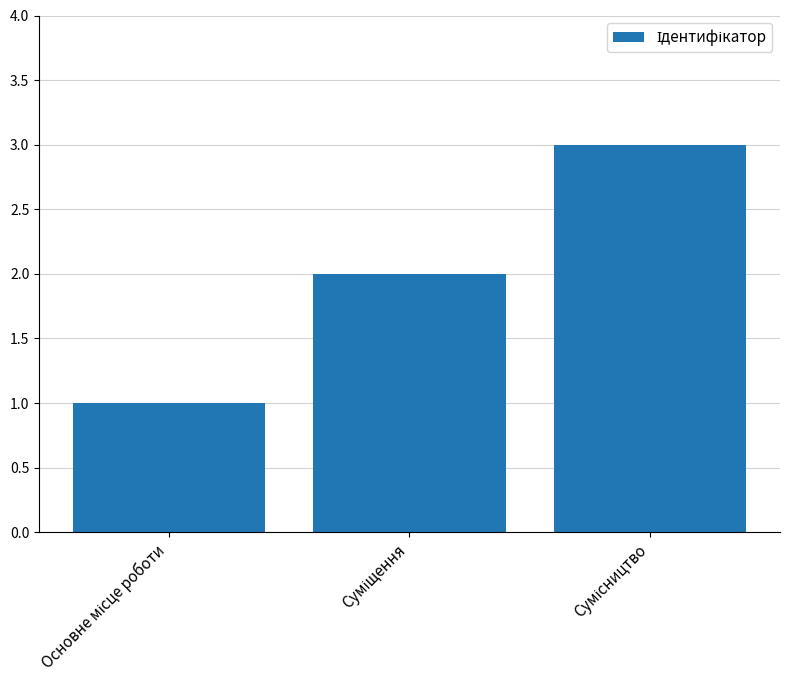

What is the maximum value shown in the chart?

3